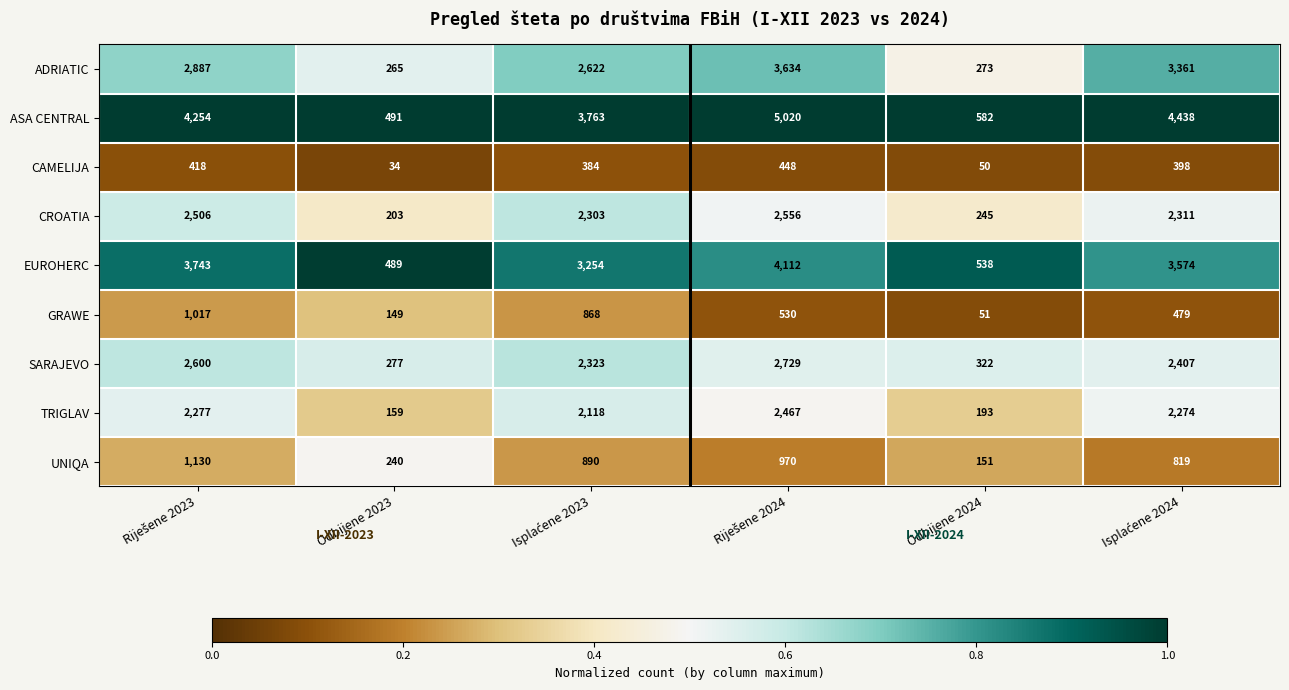

What is the smallest value displayed?

34